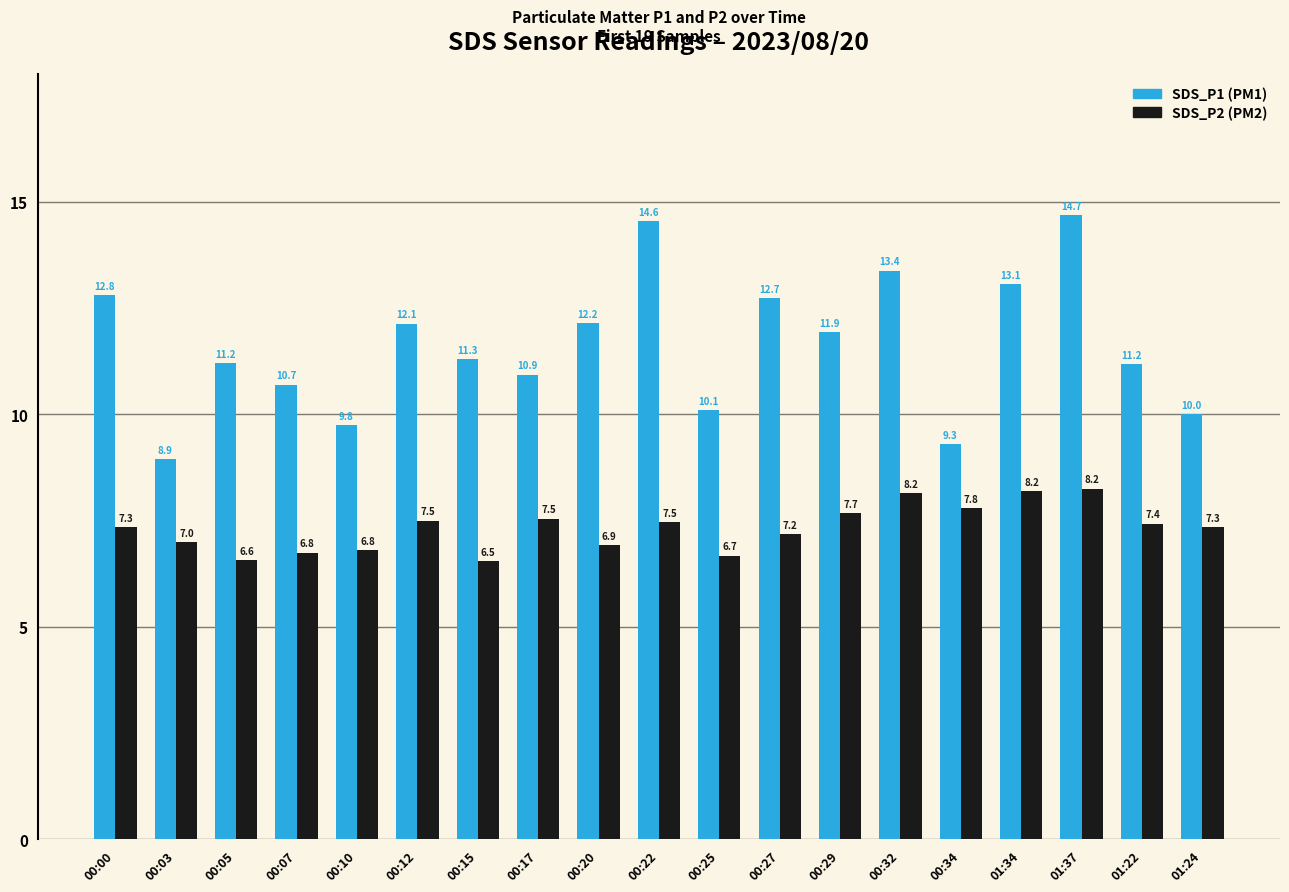

What is the greatest value displayed?

14.7